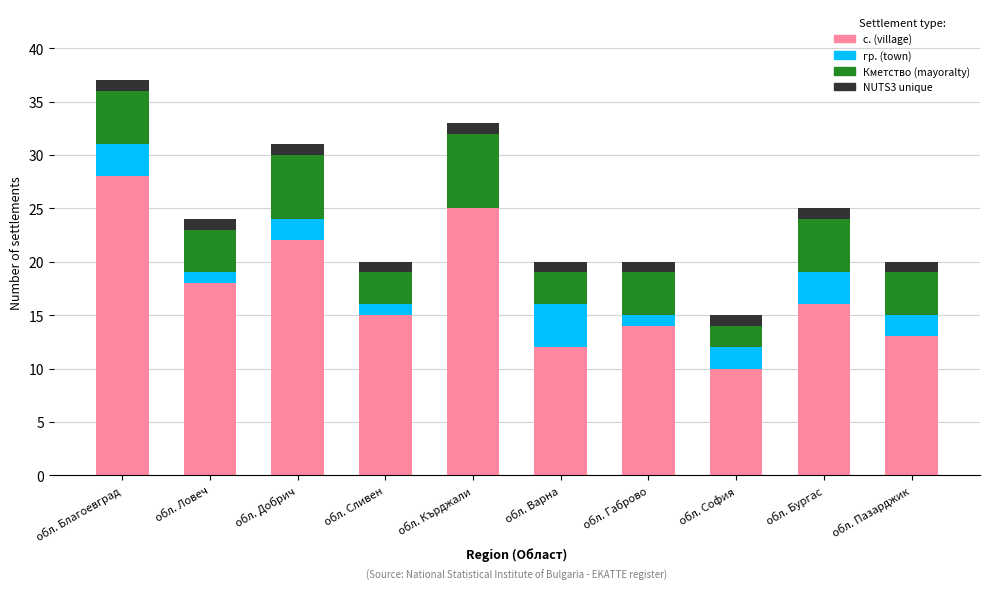

What is the total value across all series at обл. Бургас?

25